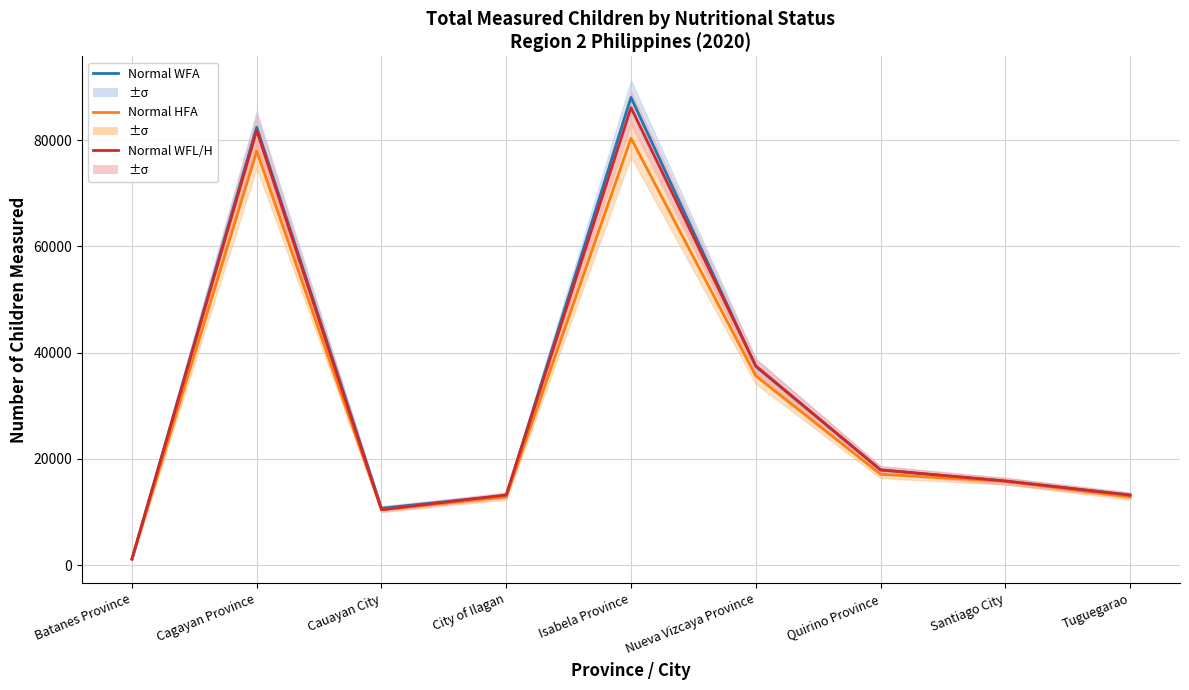

What is the sum of all Normal HFA values?

264042